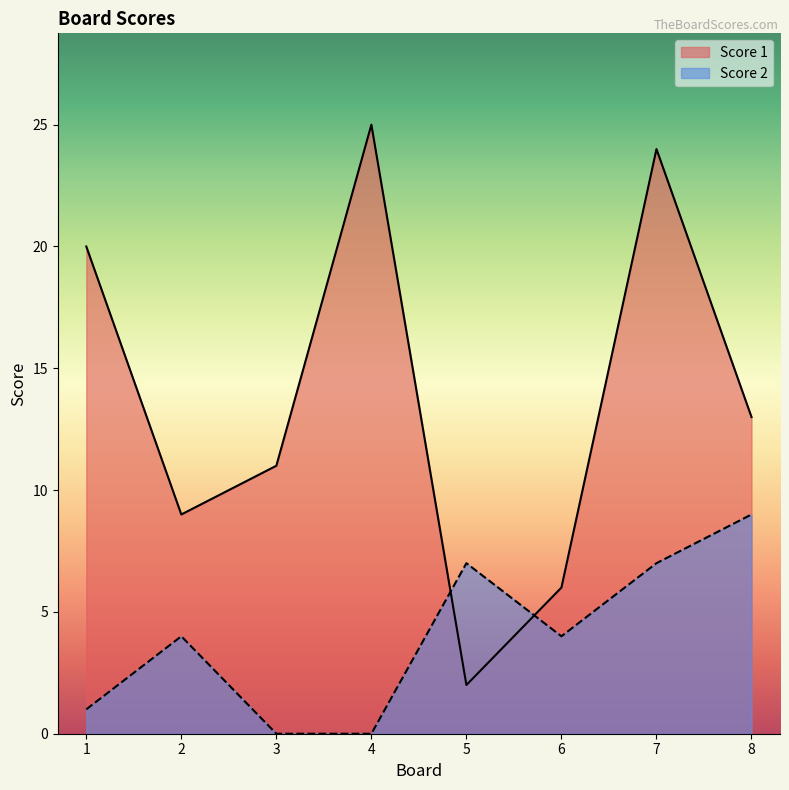

What is the difference between the highest and lowest values at 3?

11